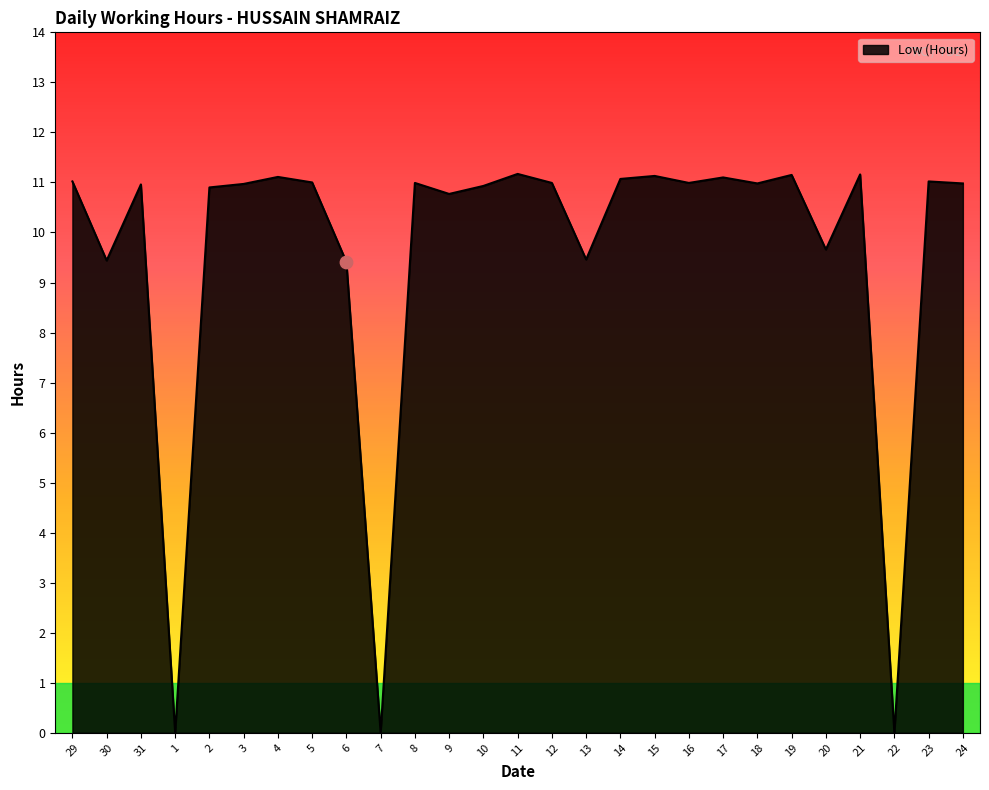

Approximately how many times larger is the value at 18 compared to 29?

1.0